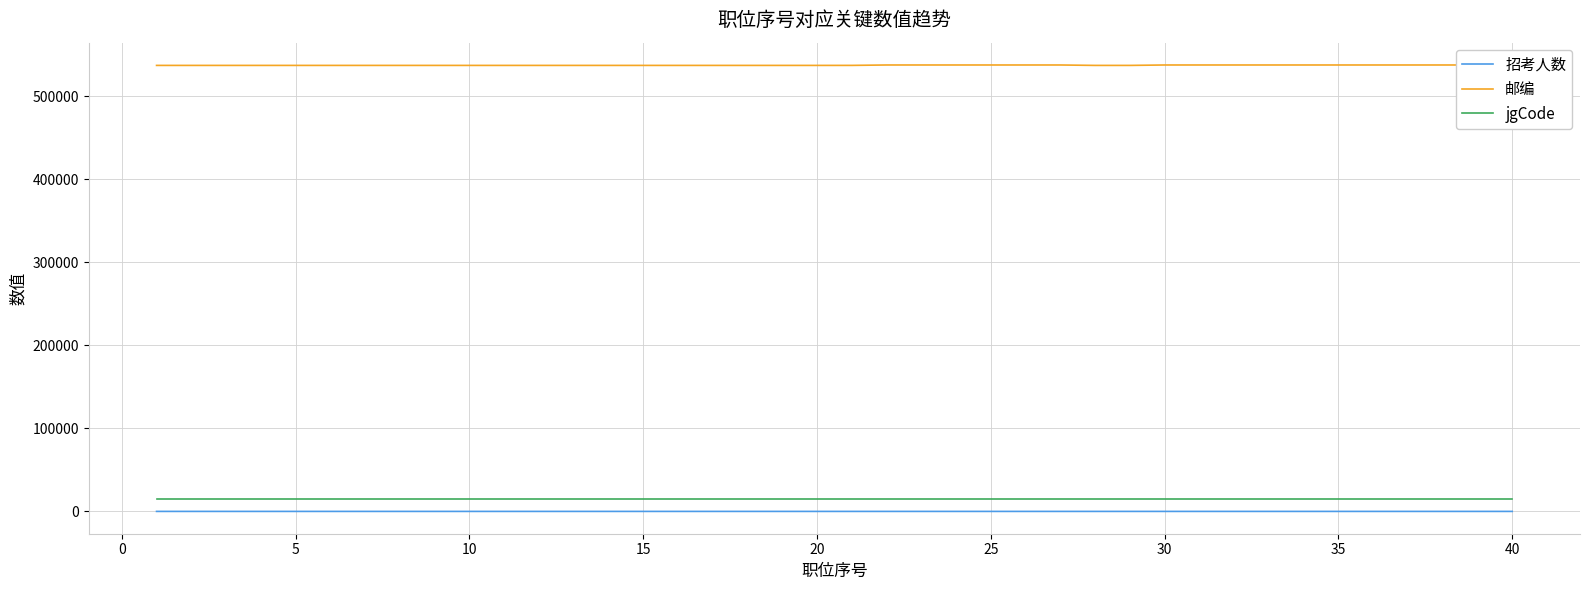

True or false: jgCode and 招考人数 intersect in this chart.

False